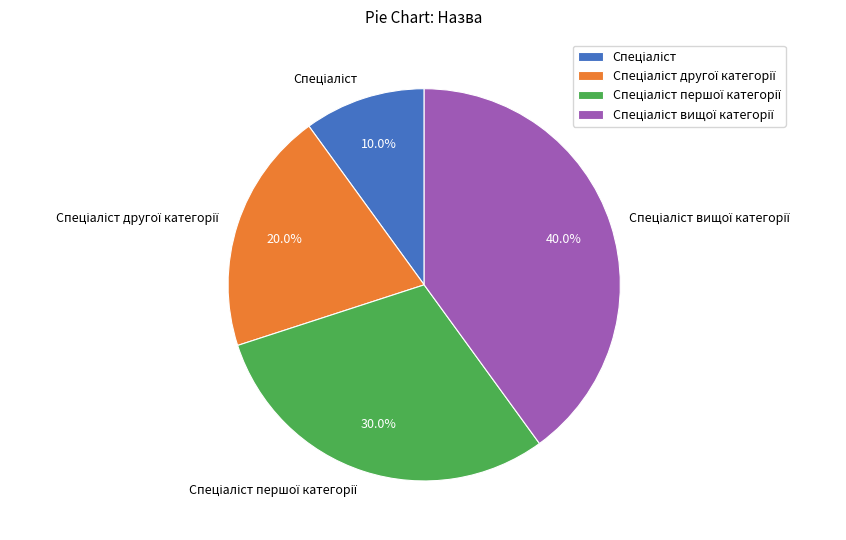

Count the number of slices in the pie.

4